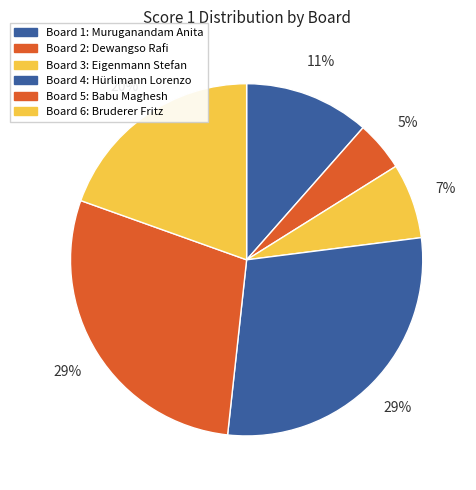

Rank the categories by value from highest to lowest.

4, 5, 6, 1, 3, 2